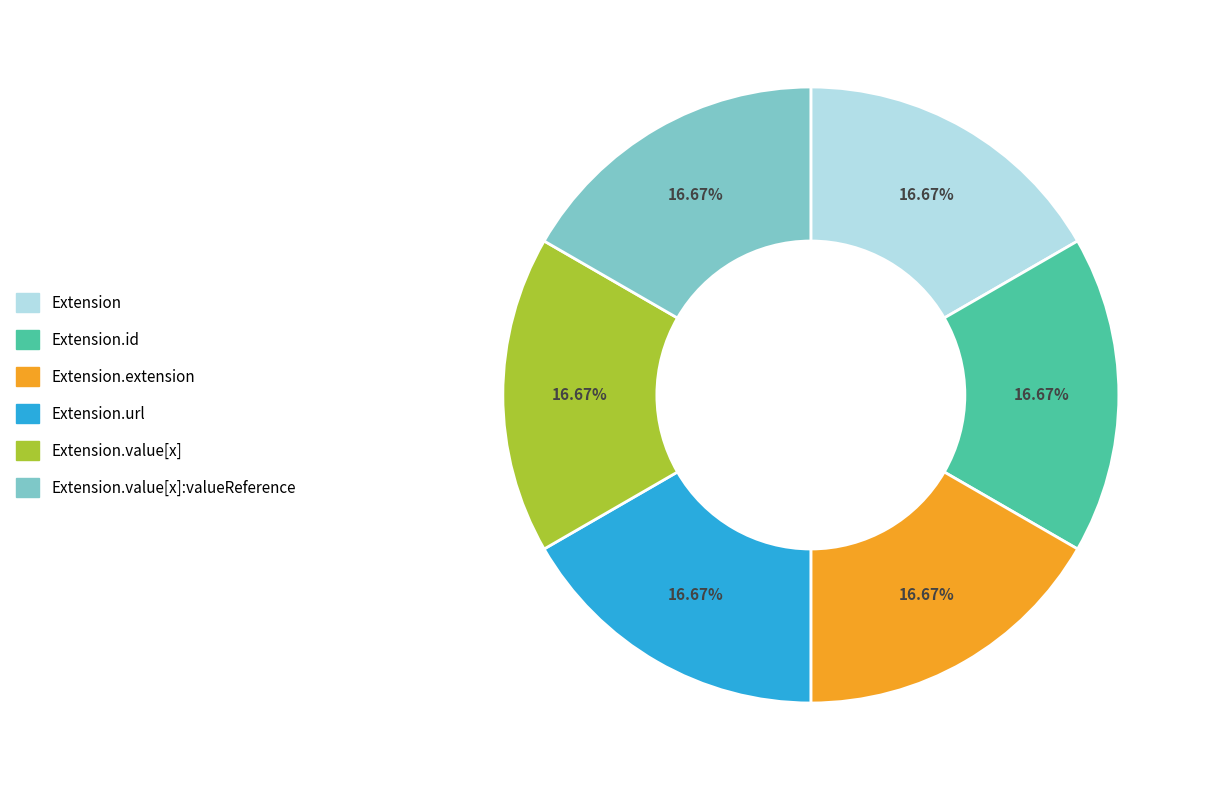

Approximately how many times larger is the value at Extension.value[x]:valueReference compared to Extension.url?

1.0